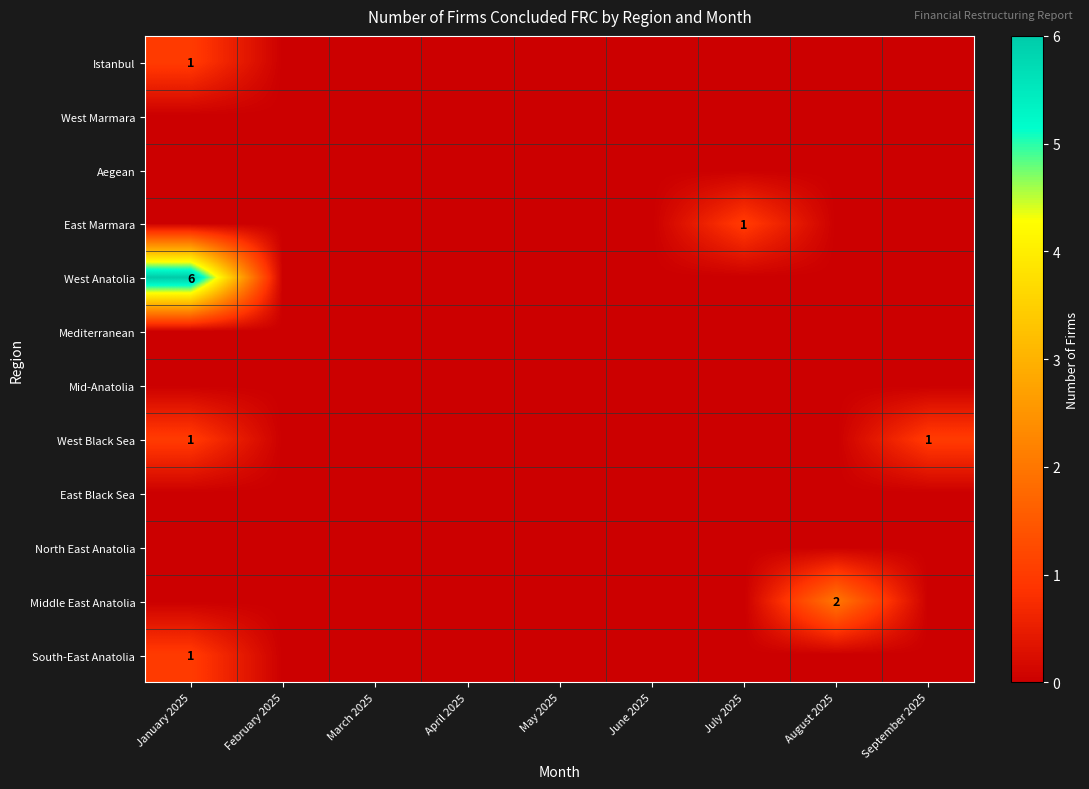

Is it true that East Marmara equals 1 at July 2025?

True